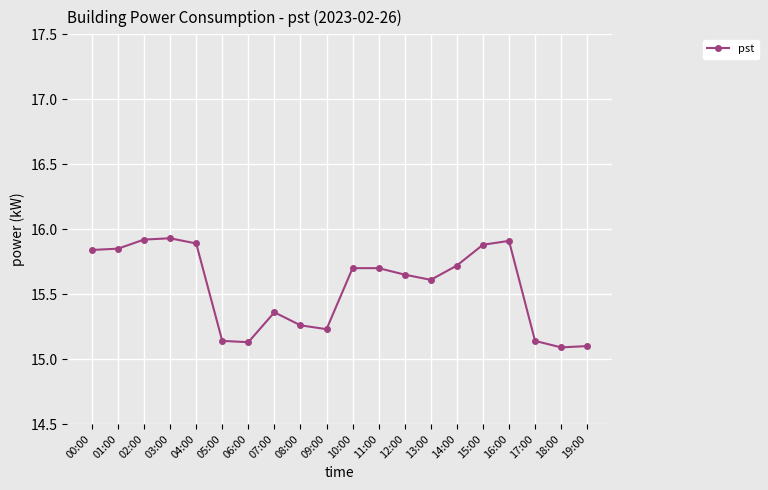

What is the difference between the maximum and minimum values?

0.8